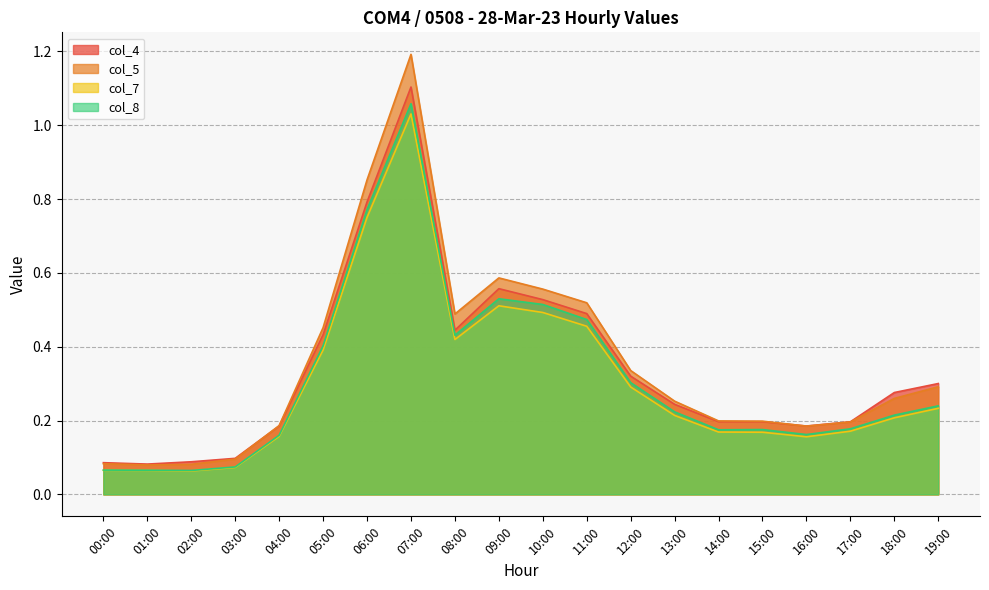

Is it true that col_5 equals 0.1 at 03:00?

False